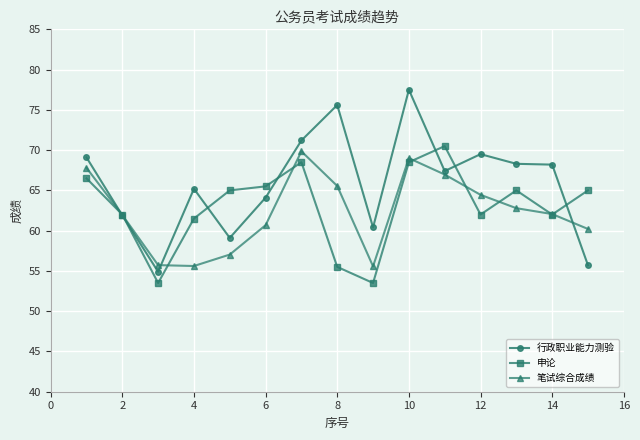

How many values in the 行政职业能力测验 series exceed 67?

8